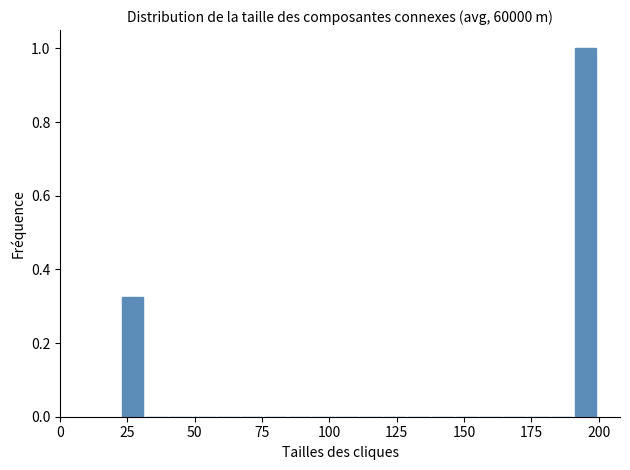

Around what value on the x-axis is the tallest bar? Give the approximate position of its centre, as read against the axis.

195